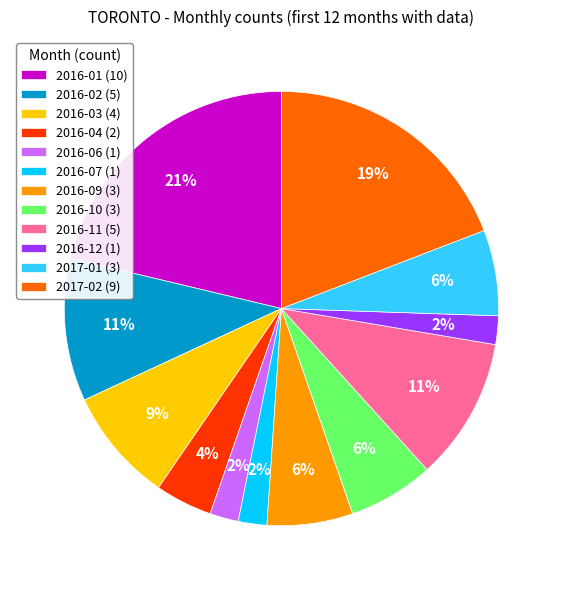

To the nearest percent, what is the average slice percentage?

8%